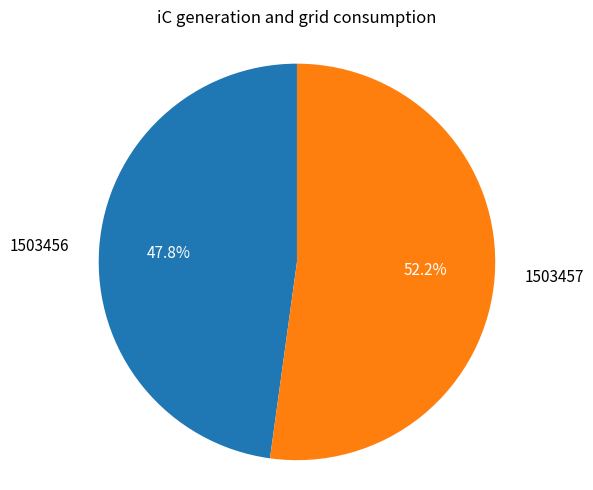

Approximately how many times larger is the value at 1503456 compared to 1503457?

0.9